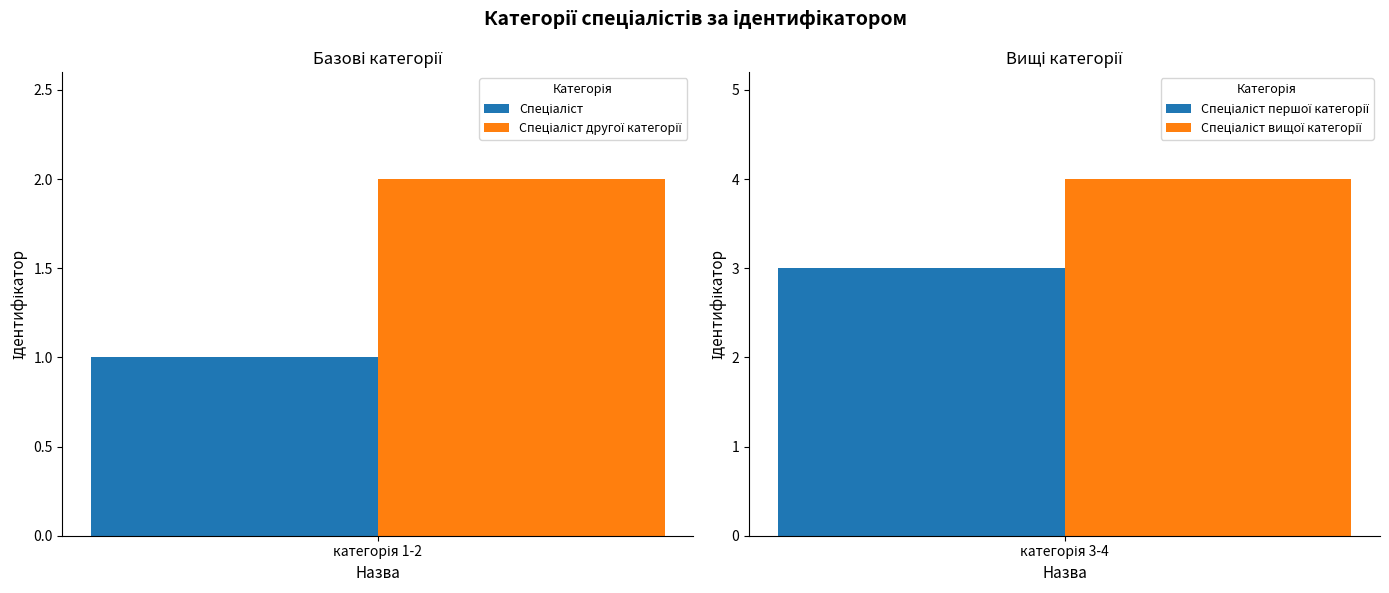

How many bars are there in total?

4